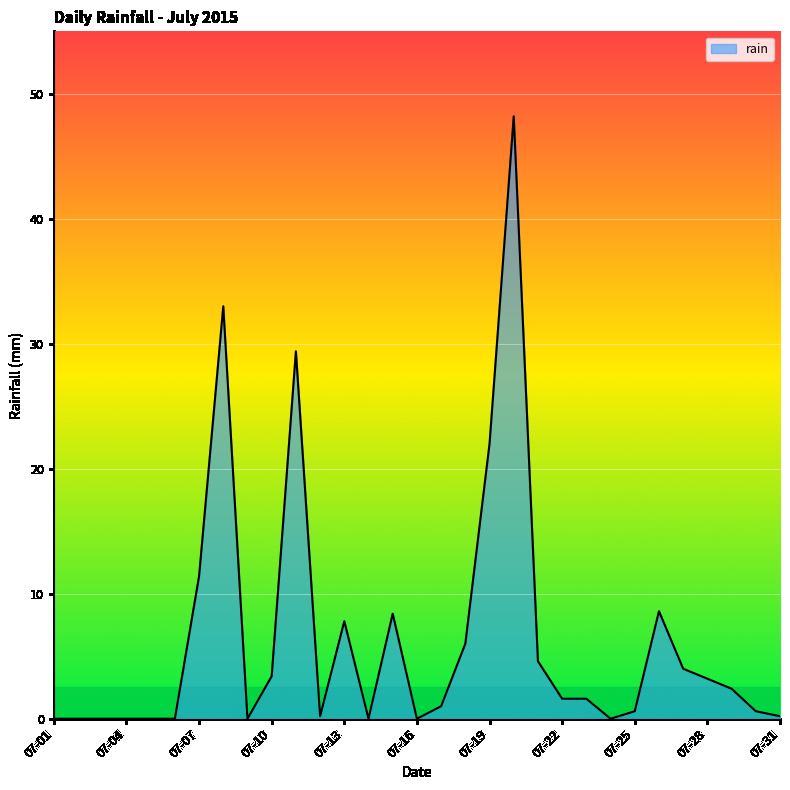

What is the difference between the maximum and minimum values?

48.2